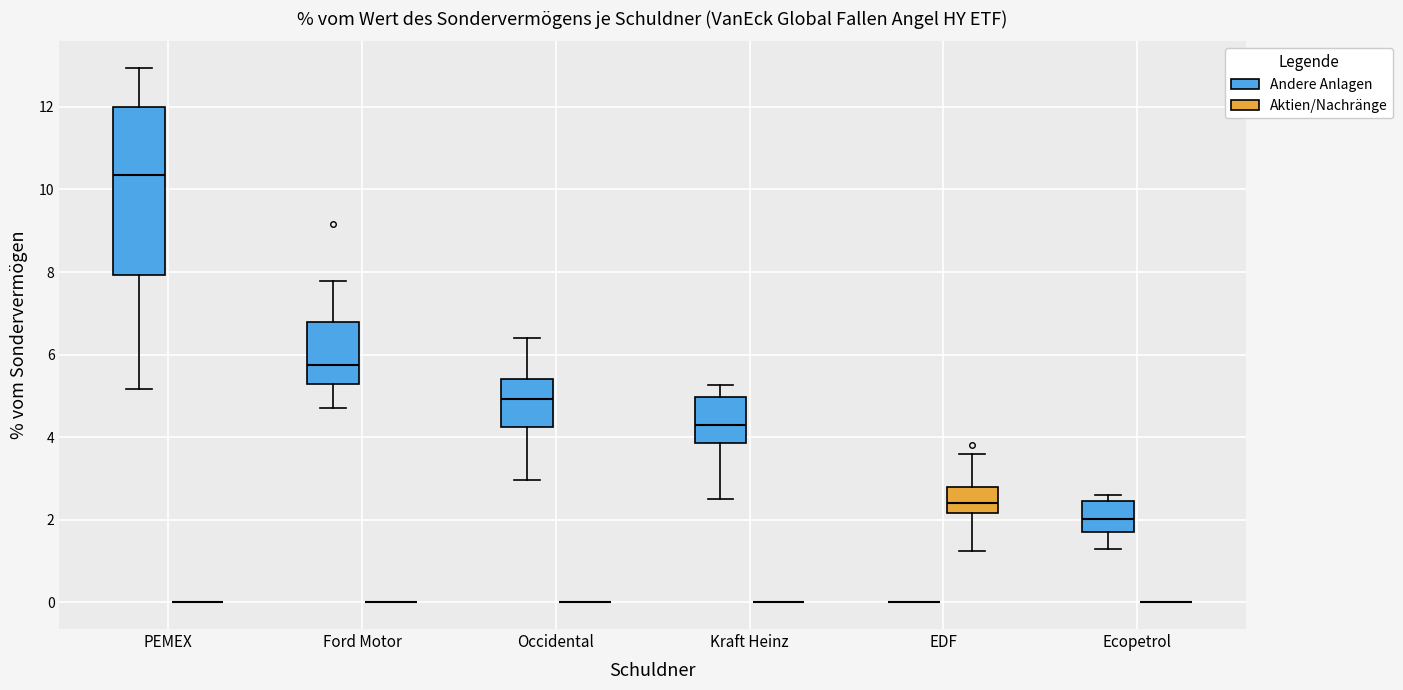

Reading left to right, read every box against the y-axis: the position of its median line, the range the box covers, and the ends of its whiskers. The values are not printed on the chart, so give them approximately, as read against the axis.

PEMEX (Andere Anlagen): median 10.4, box 8.0 to 12.0, whiskers 5.2 to 13.0
PEMEX (Aktien/Nachränge): box collapsed to a line at 0.0, whiskers 0.0 to 0.0
Ford Motor (Andere Anlagen): median 5.8, box 5.2 to 6.8, whiskers 4.8 to 7.8
Ford Motor (Aktien/Nachränge): box collapsed to a line at 0.0, whiskers 0.0 to 0.0
Occidental (Andere Anlagen): median 5.0, box 4.2 to 5.4, whiskers 3.0 to 6.4
Occidental (Aktien/Nachränge): box collapsed to a line at 0.0, whiskers 0.0 to 0.0
Kraft Heinz (Andere Anlagen): median 4.4, box 3.8 to 5.0, whiskers 2.6 to 5.2
Kraft Heinz (Aktien/Nachränge): box collapsed to a line at 0.0, whiskers 0.0 to 0.0
EDF (Andere Anlagen): box collapsed to a line at 0.0, whiskers 0.0 to 0.0
EDF (Aktien/Nachränge): median 2.4, box 2.2 to 2.8, whiskers 1.2 to 3.6
Ecopetrol (Andere Anlagen): median 2.0, box 1.8 to 2.4, whiskers 1.2 to 2.6
Ecopetrol (Aktien/Nachränge): box collapsed to a line at 0.0, whiskers 0.0 to 0.0